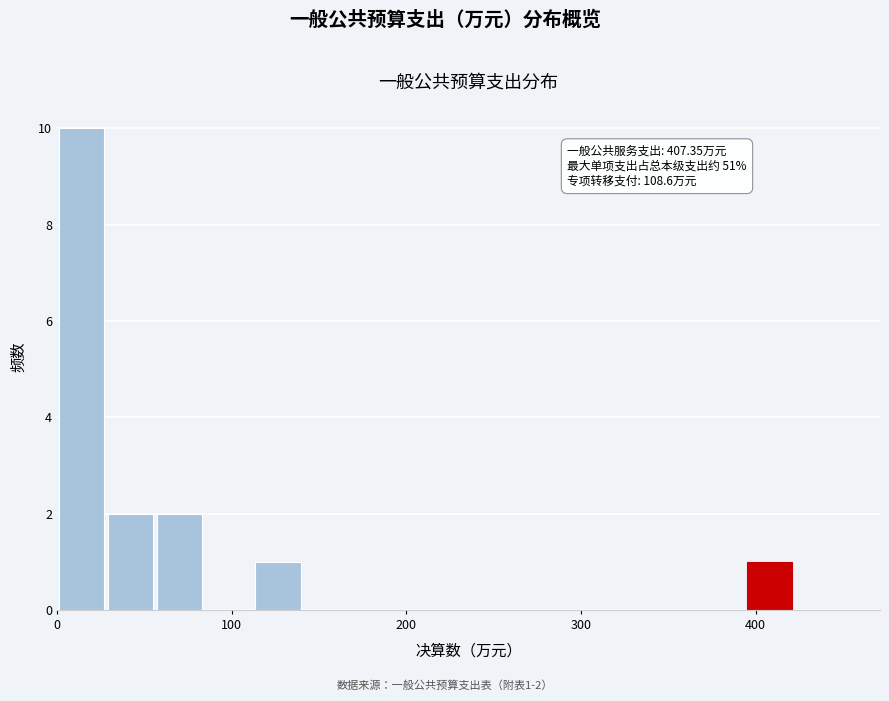

Around what value on the x-axis is the tallest bar? Give the approximate position of its centre, as read against the axis.

10